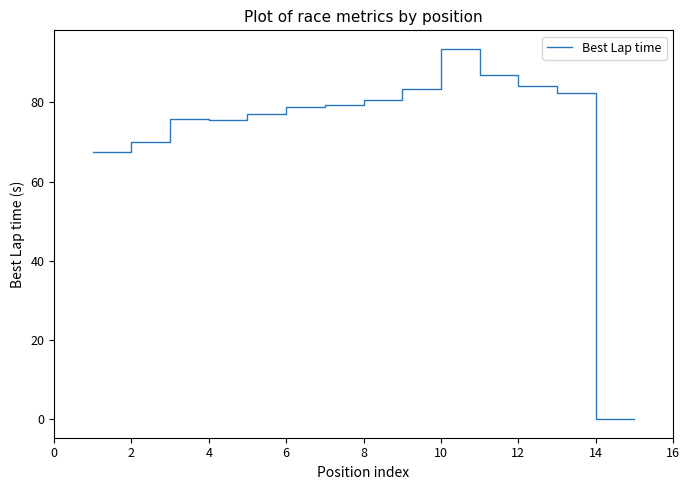

Is this an area chart (filled region under the line)?

No